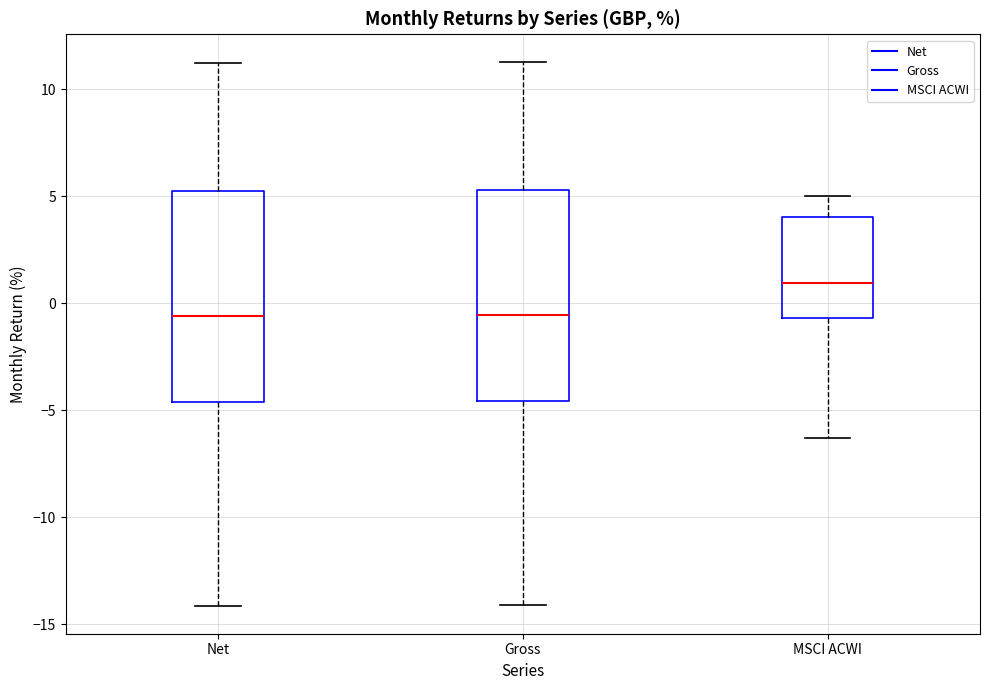

Which box's median line is the highest?

MSCI ACWI